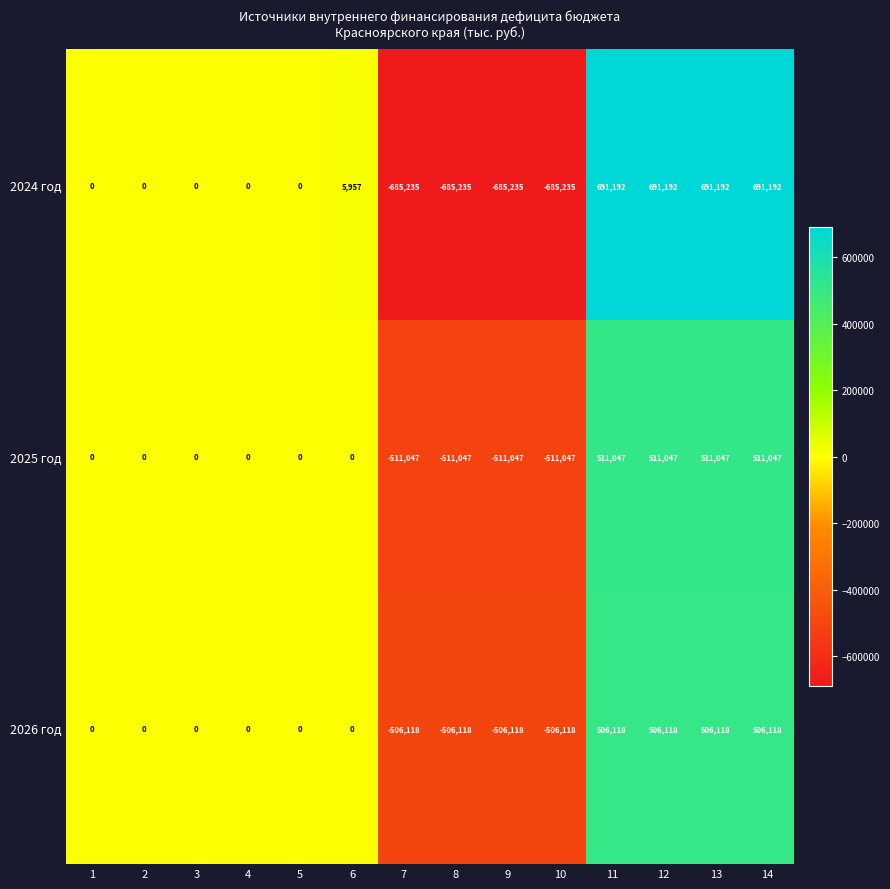

What is the minimum value for 2024 год?

-685235